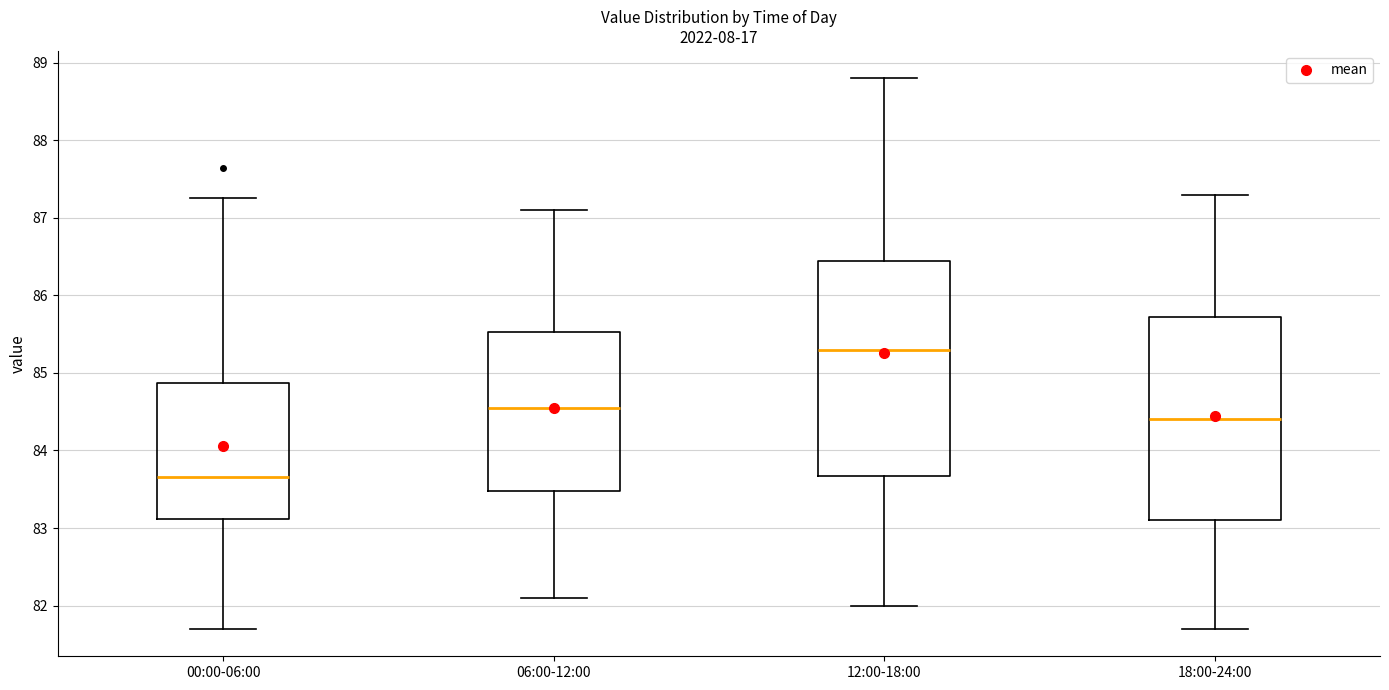

Where does the upper whisker of the box for 00:00-06:00 end on the y-axis? The values are not printed on the chart, so give them approximately, as read against the axis.

87.3